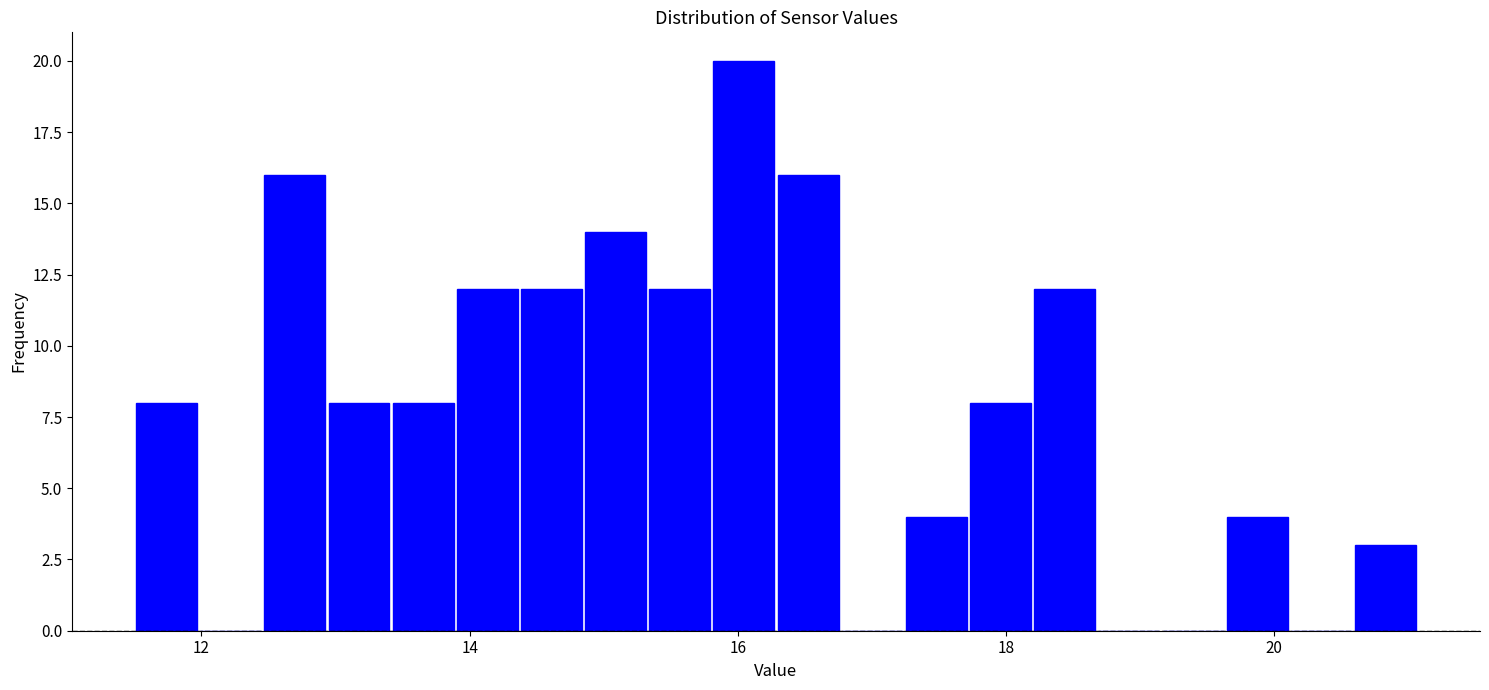

Around what value on the x-axis is the tallest bar? Give the approximate position of its centre, as read against the axis.

16.0